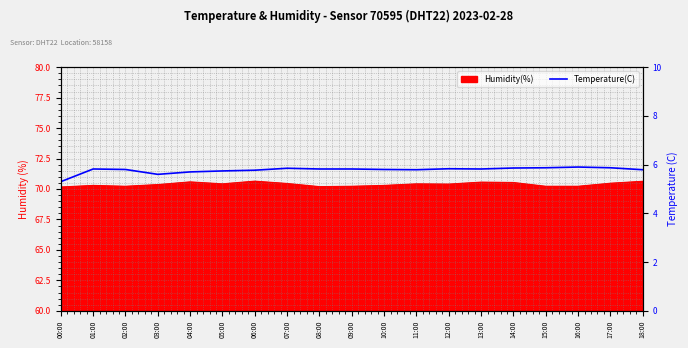

Does the chart have visible grid lines?

Yes